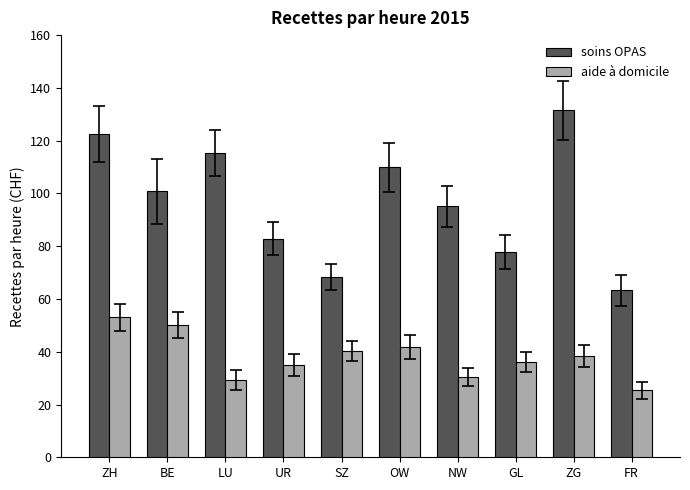

What is the spread (max minus min) of values at LU?

86.0